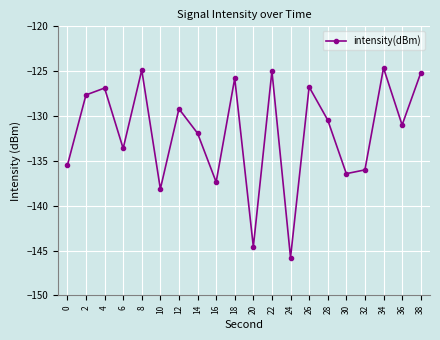

Does the chart have visible grid lines?

Yes